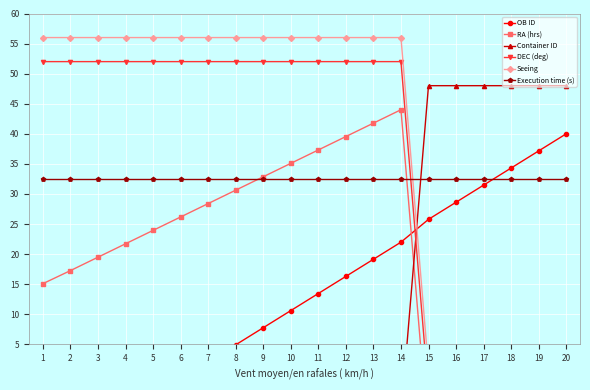

The Execution time (s) series shows 32.5 at 9. True or false?

True